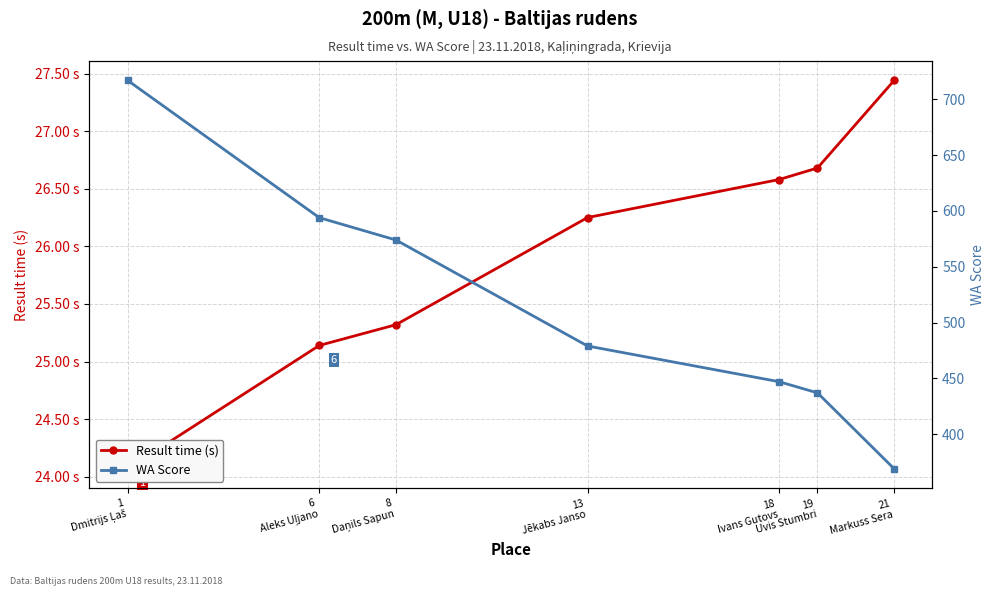

True or false: WA Score has more than 1 interior local peaks.

False